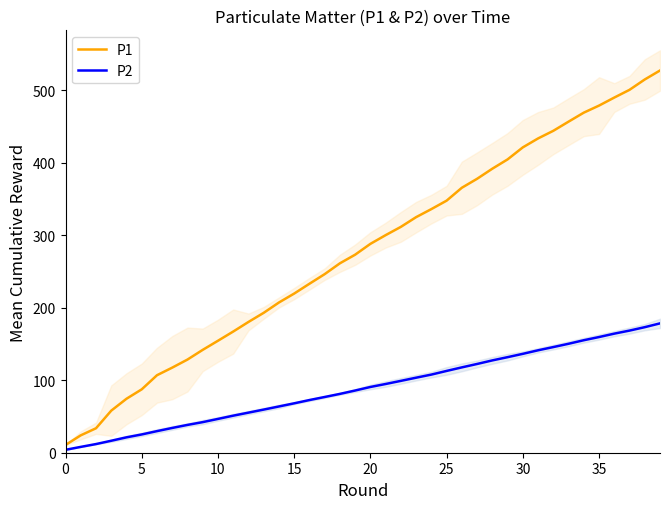

At how many categories does at least one series exceed 451?

7